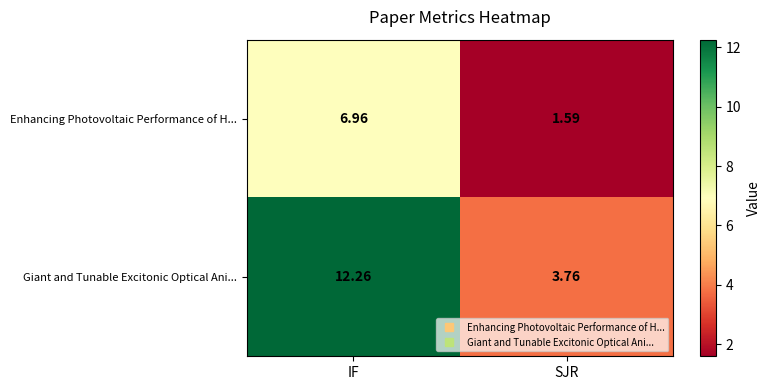

Which category has the highest value across all series?

IF